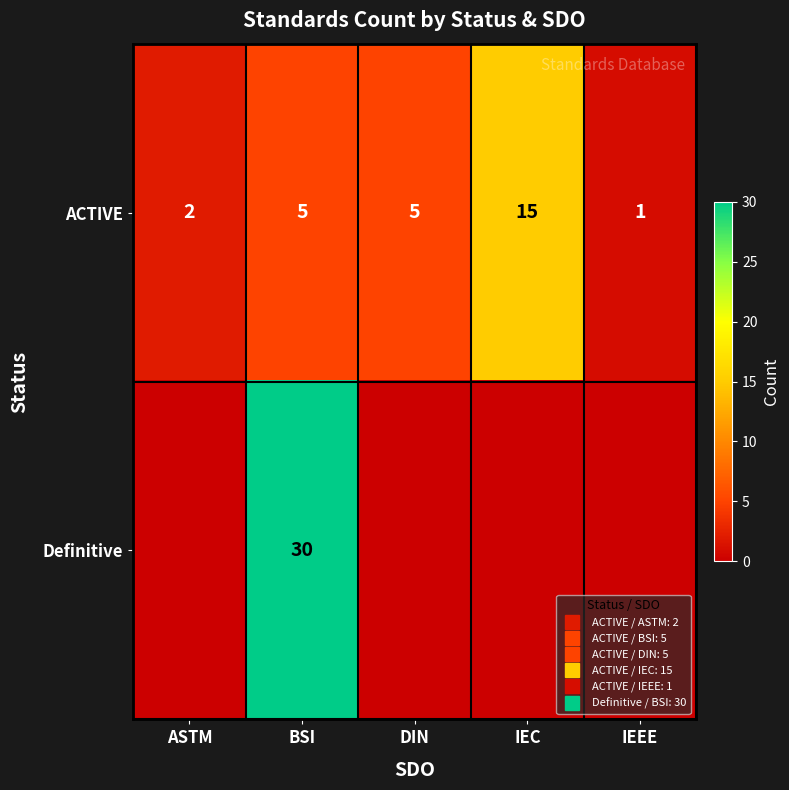

What is the total value across all series at IEEE?

1